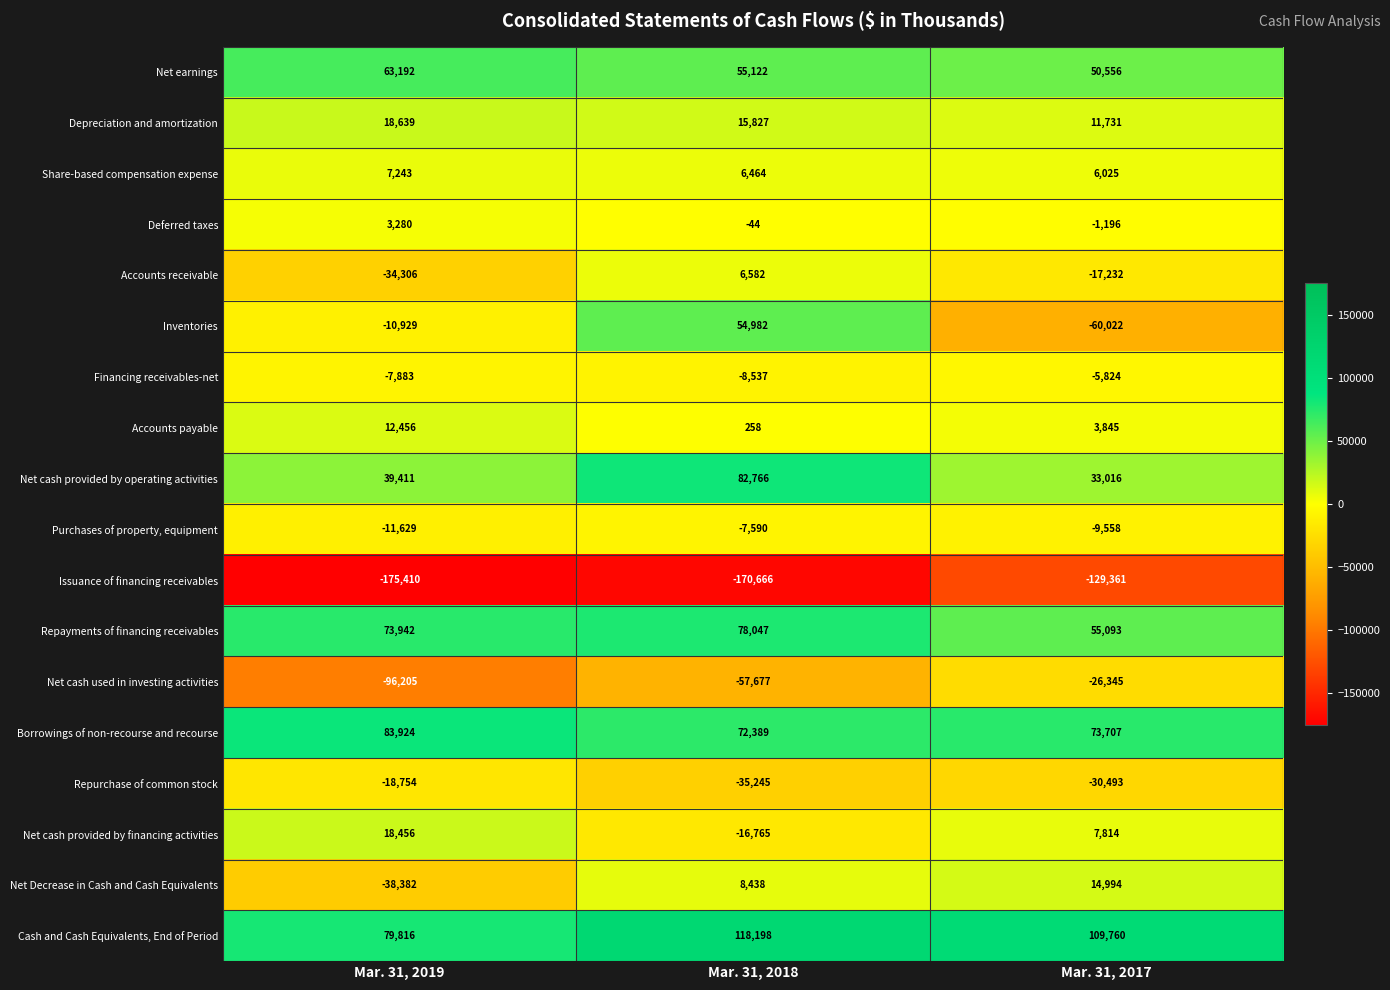

Which series has the largest total across all categories?

Cash and Cash Equivalents, End of Period